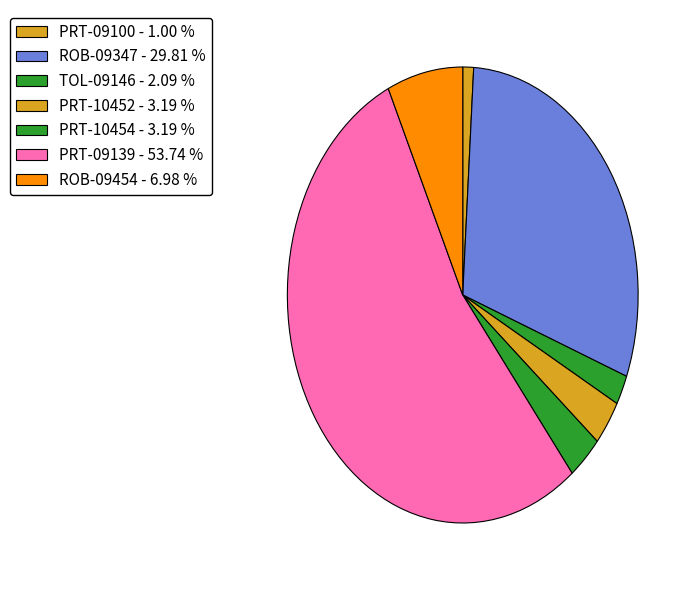

To the nearest percent, what is the difference between the largest and smallest slice percentages?

53%